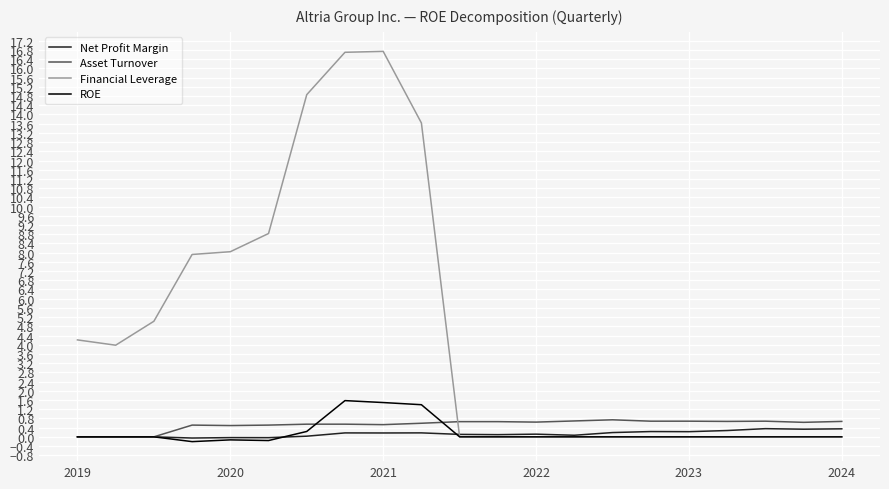

True or false: Asset Turnover and Financial Leverage cross at least once.

True